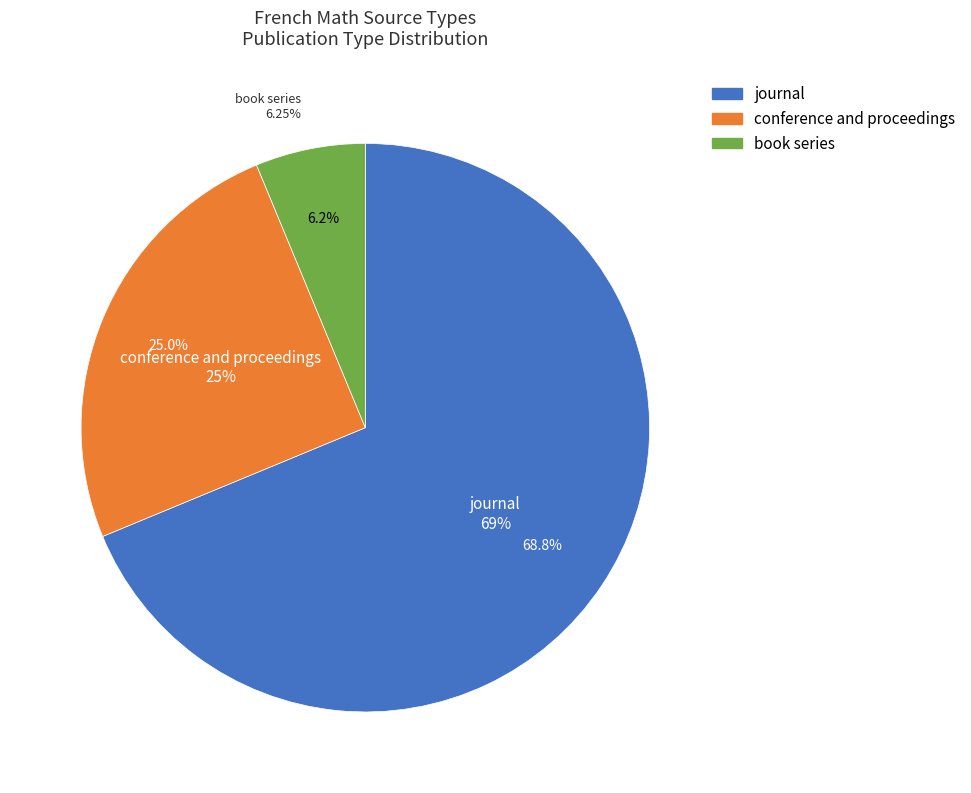

To the nearest percent, what is the combined percentage of conference and proceedings and journal?

94%